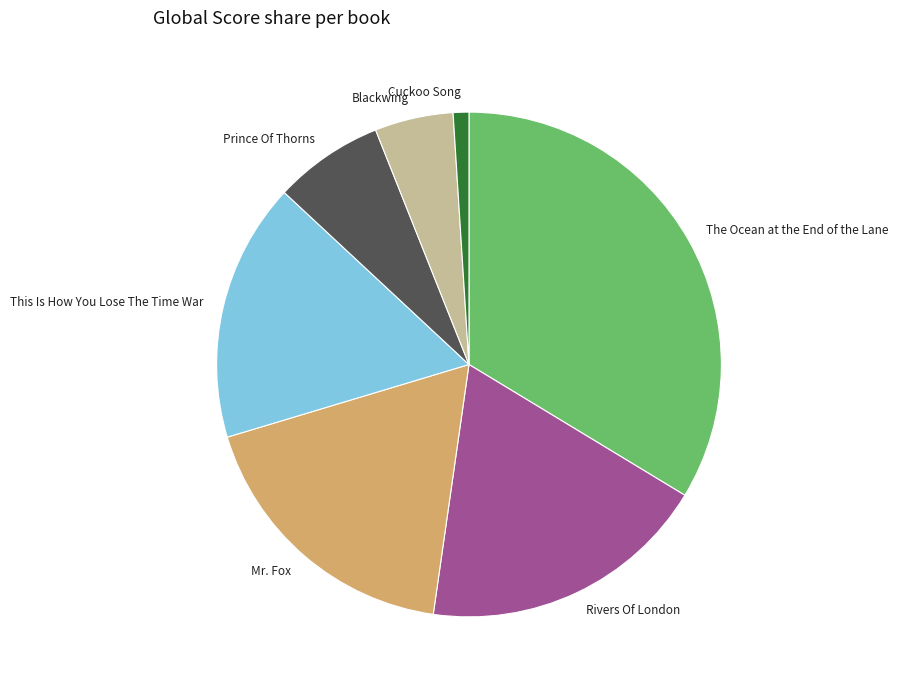

Rank the categories by value from highest to lowest.

The Ocean at the End of the Lane, Rivers Of London, Mr. Fox, This Is How You Lose The Time War, Prince Of Thorns, Blackwing, Cuckoo Song